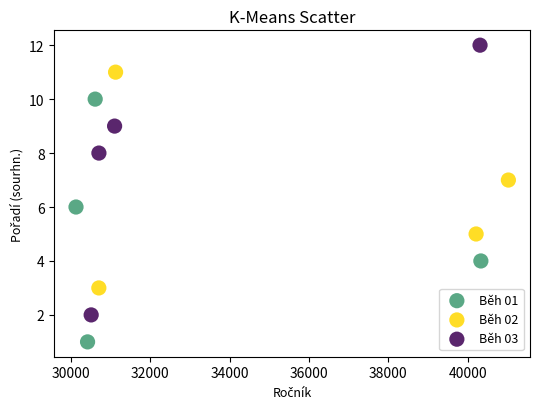

Which series reaches the maximum Y coordinate?

Běh 03